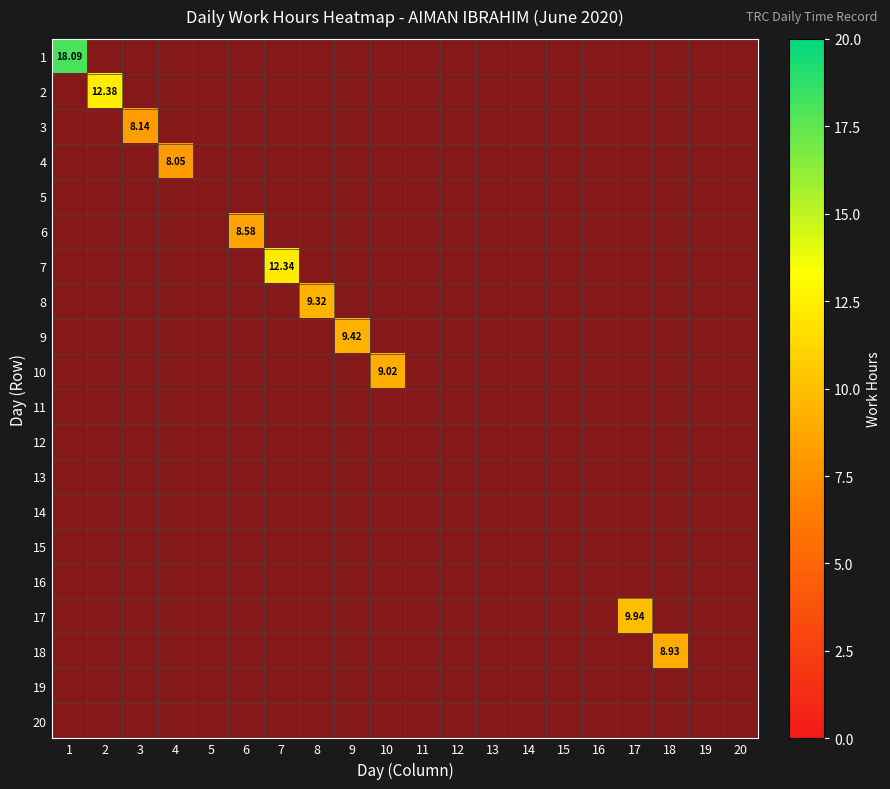

Count the number of data series in this chart.

20